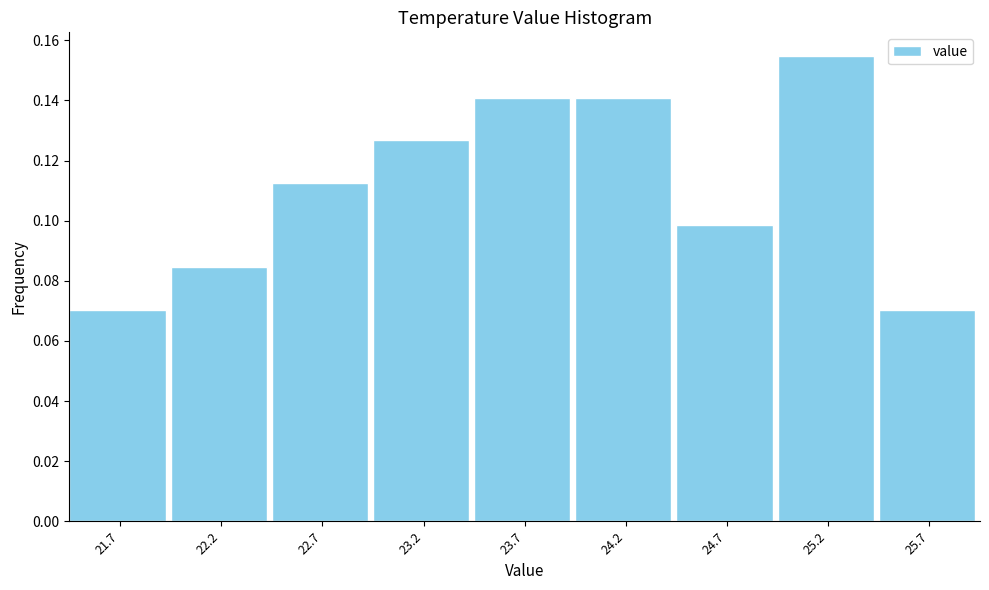

Is it true that the value at 24.2 is 0.1?

True